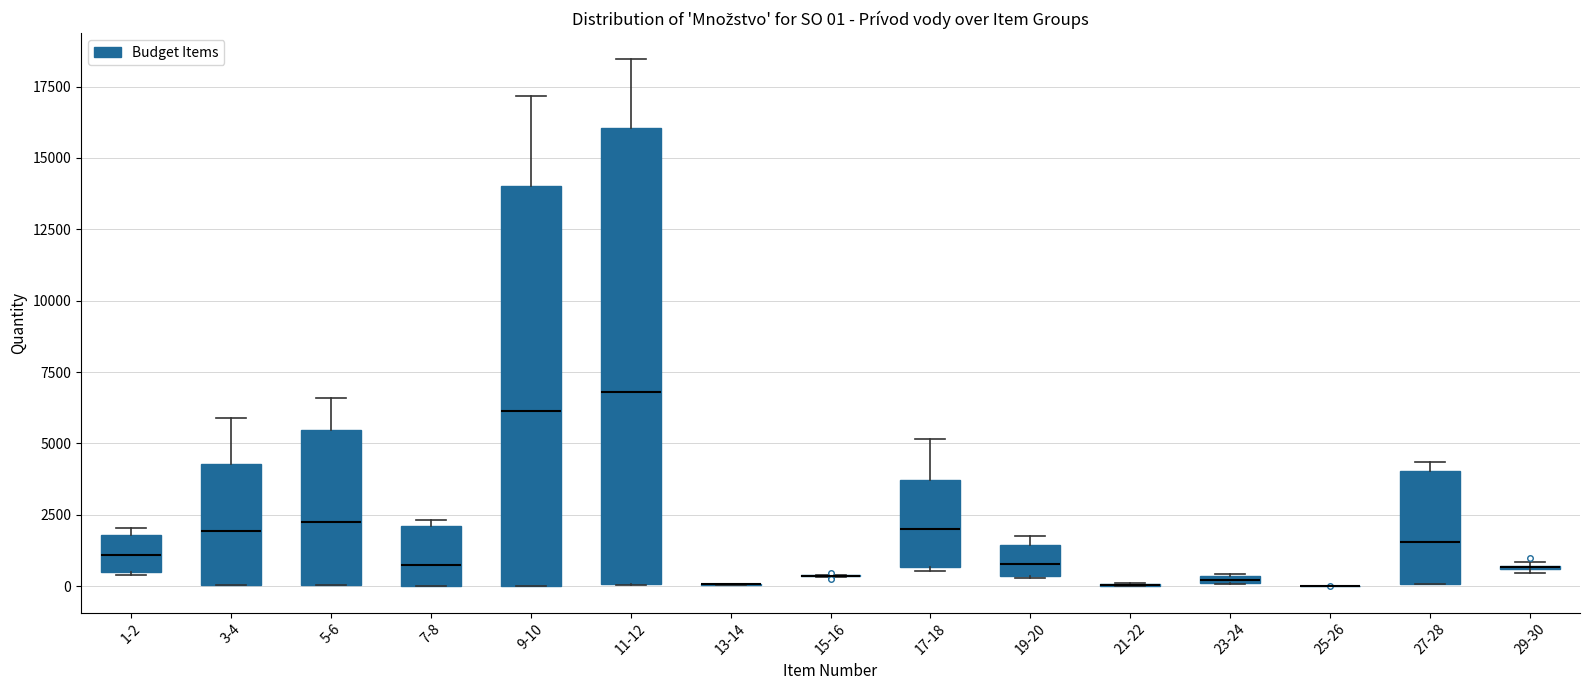

Comparing the boxes themselves (not the whiskers), which one is the tallest?

11-12